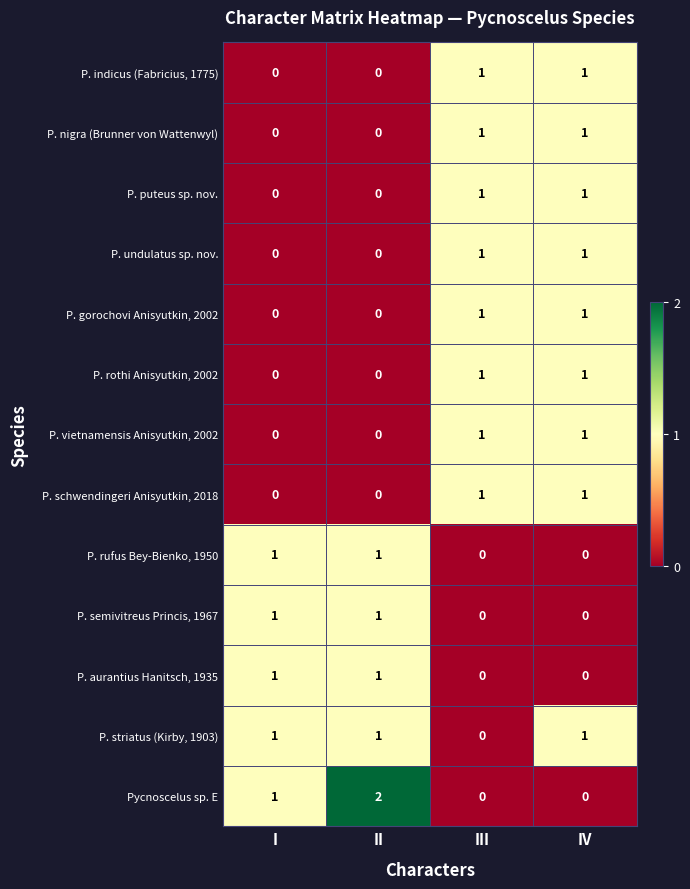

Which series has the largest range (max minus min)?

Pycnoscelus sp. E